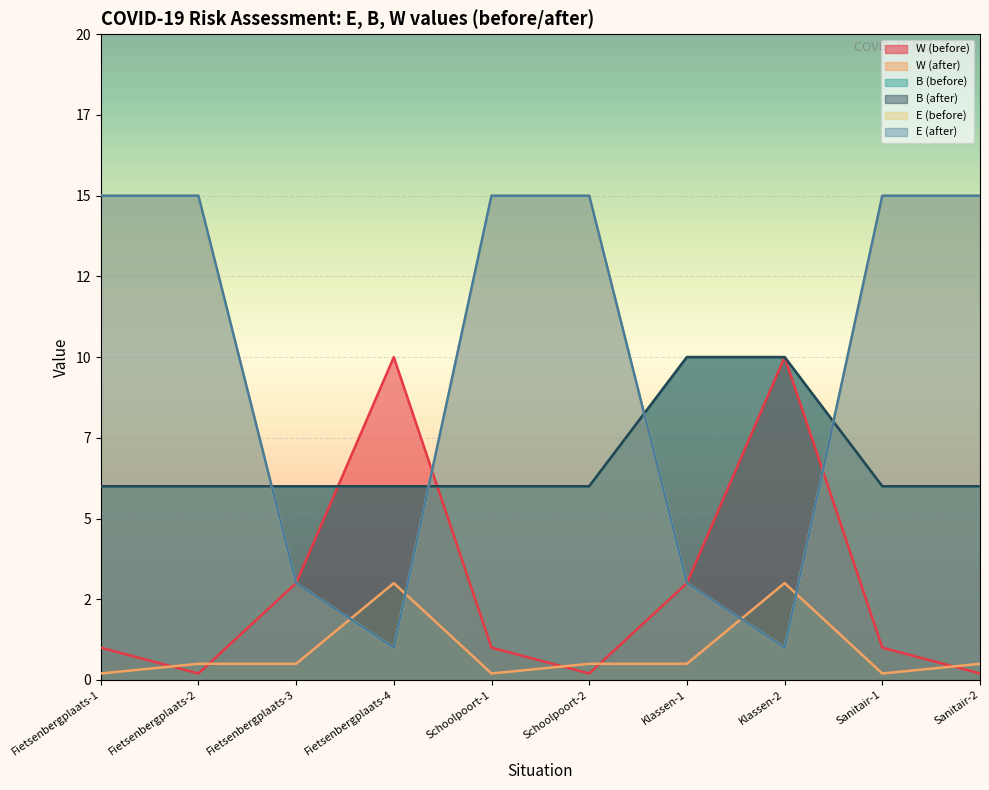

What position from the left is Fietsenbergplaats-2?

2